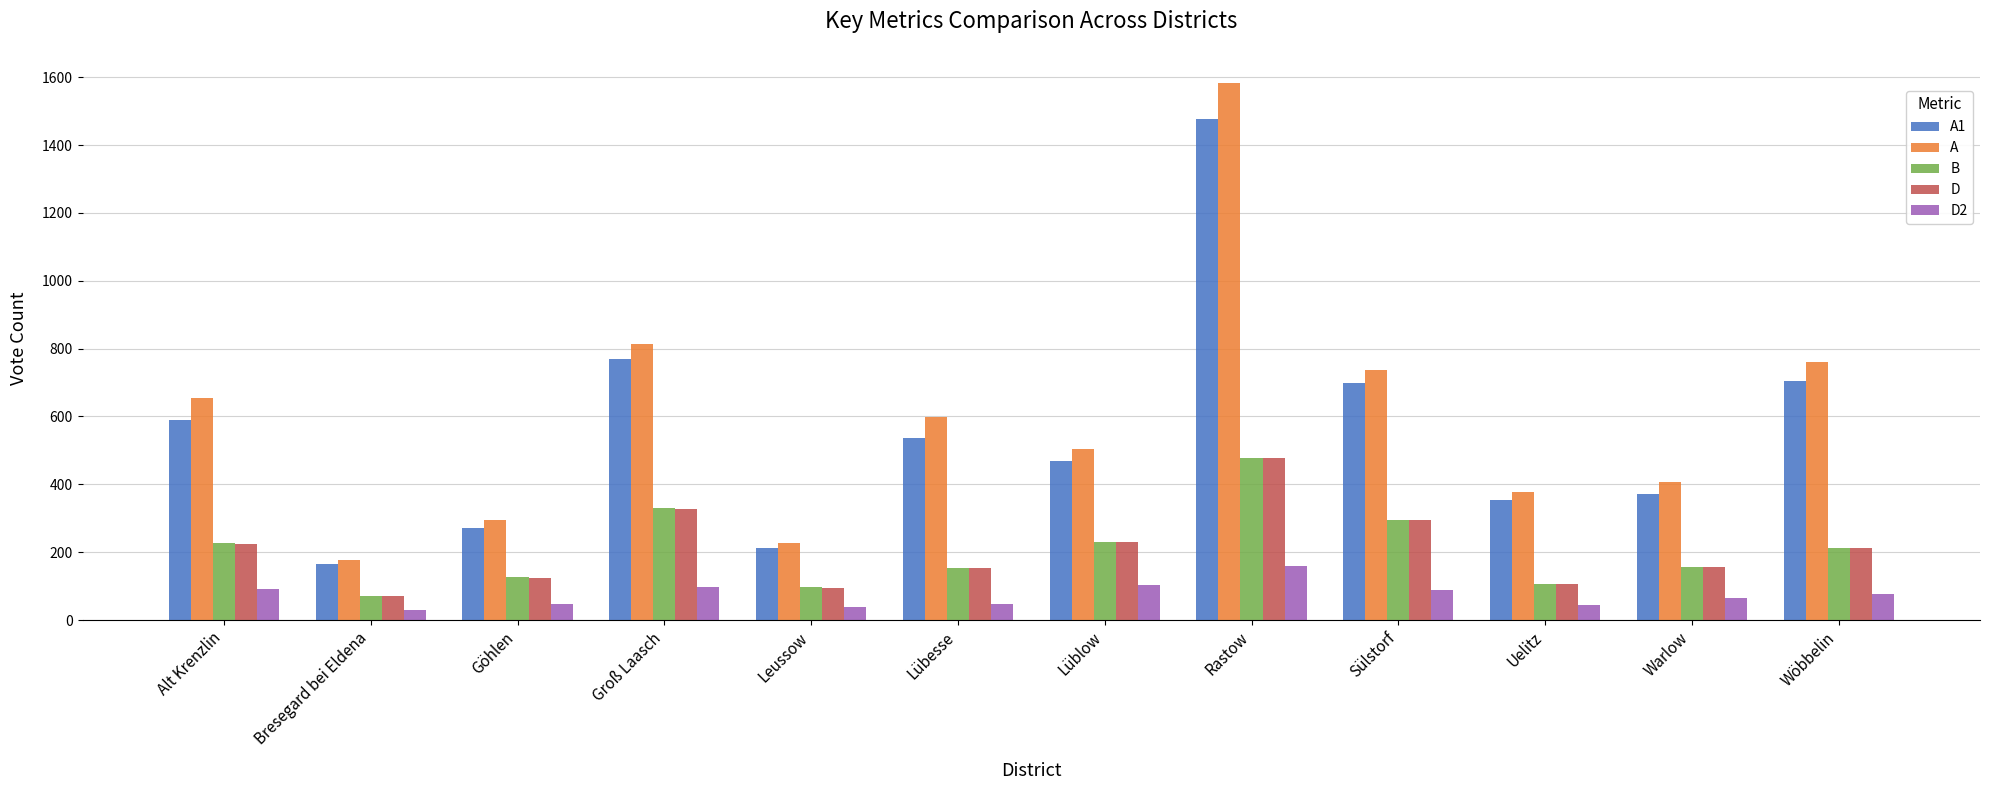

What is the difference between the maximum and minimum values in the D2 series?

129